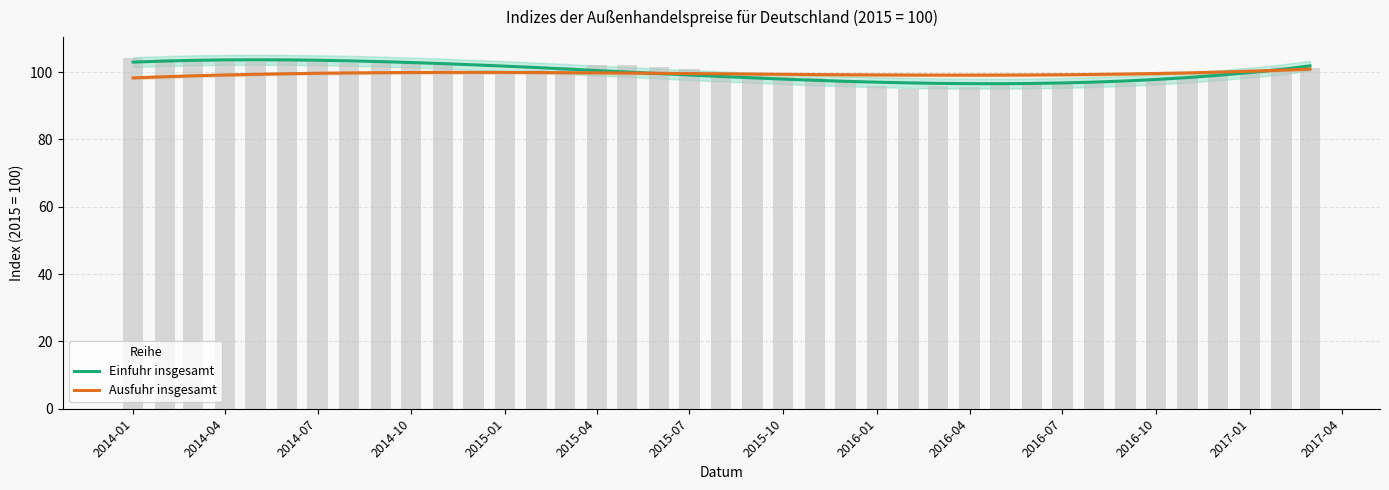

Does the chart contain any negative values?

No